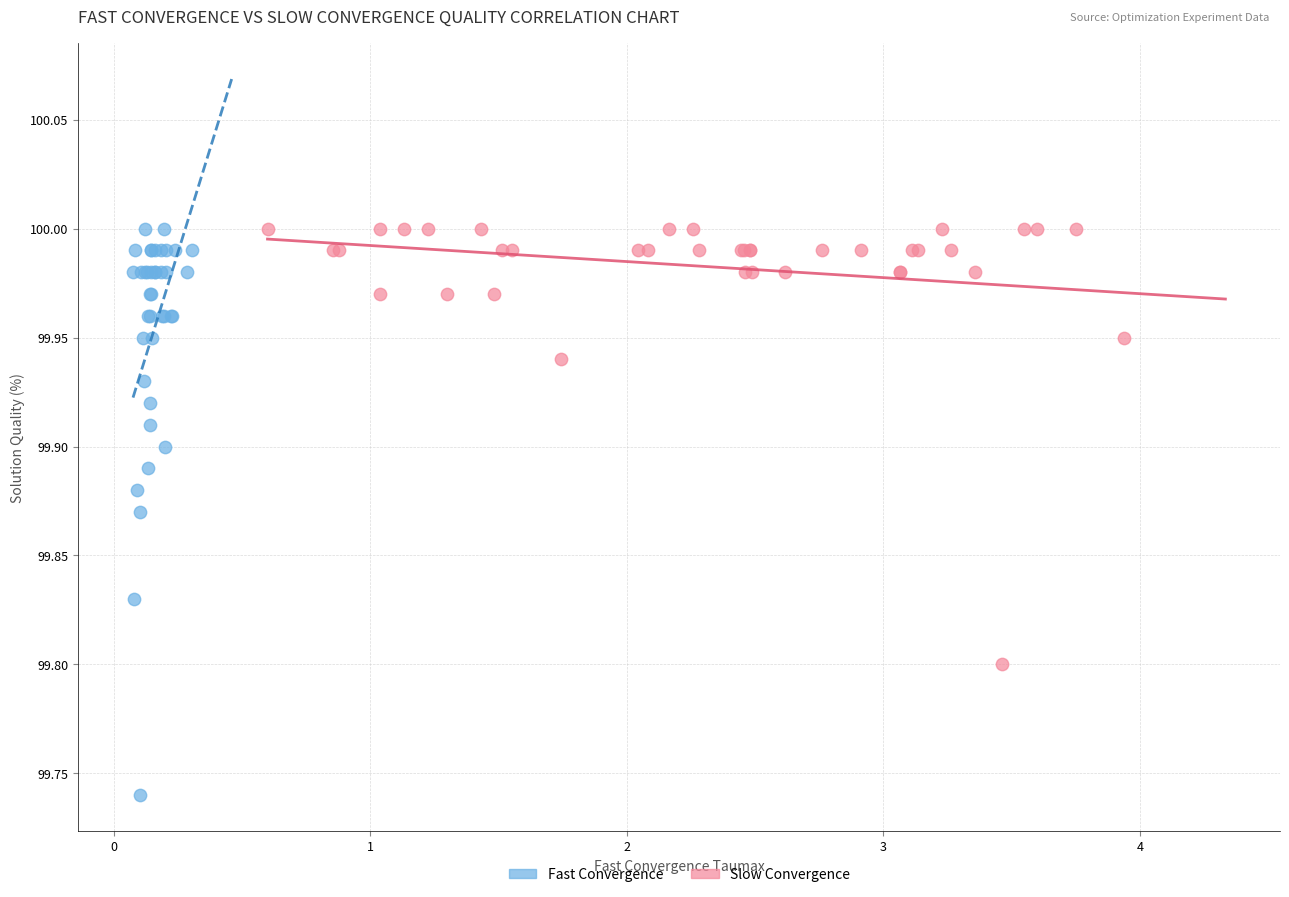

Which series contains the lowest Y value?

Fast Convergence